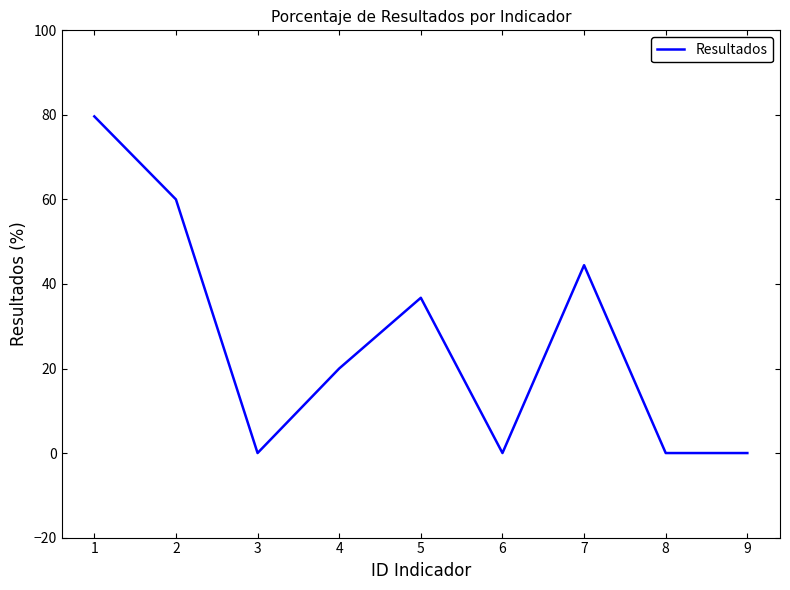

Where does the data first go above 20?

1